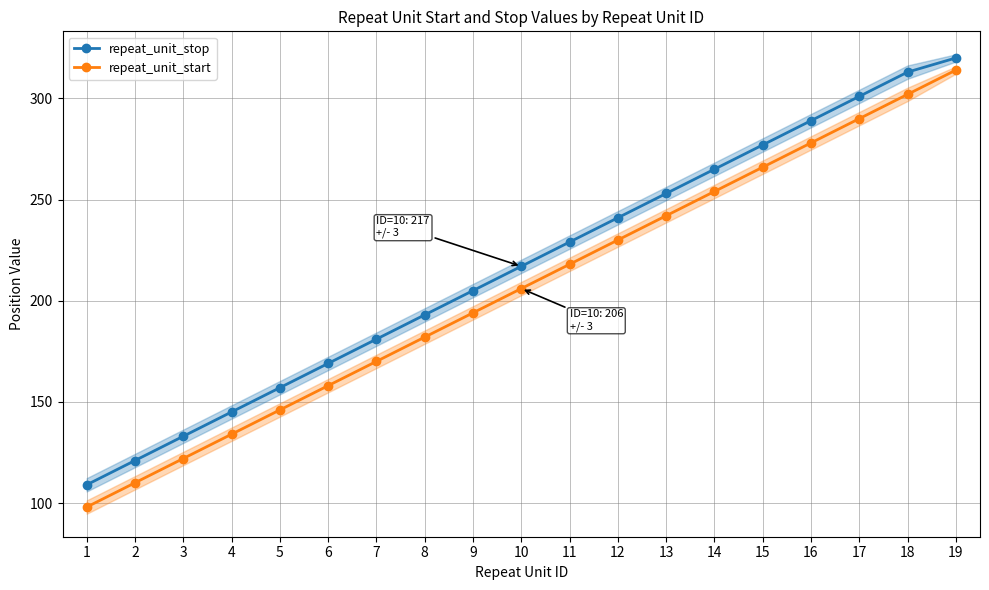

List the series in order of their peak value, lowest first.

repeat_unit_start, repeat_unit_stop